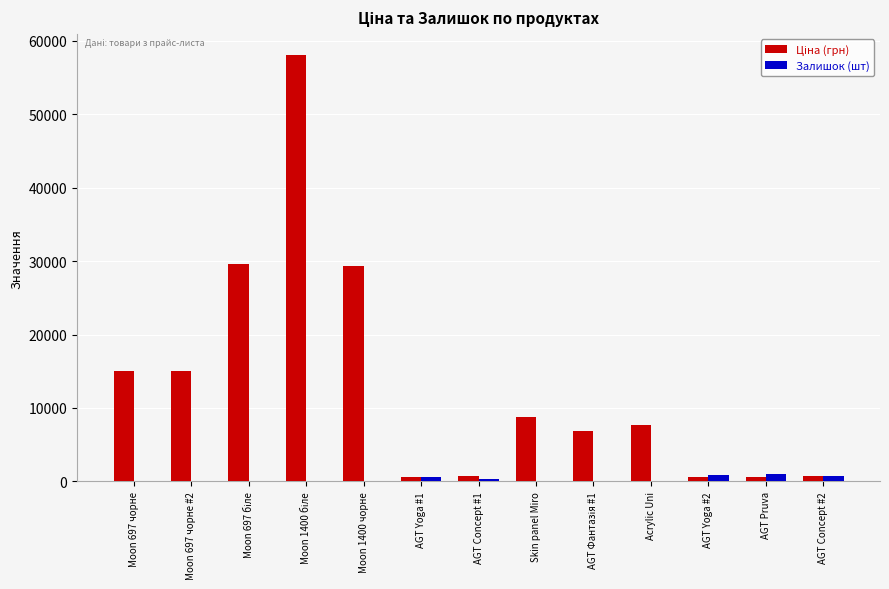

What is the greatest value displayed?

58037.0